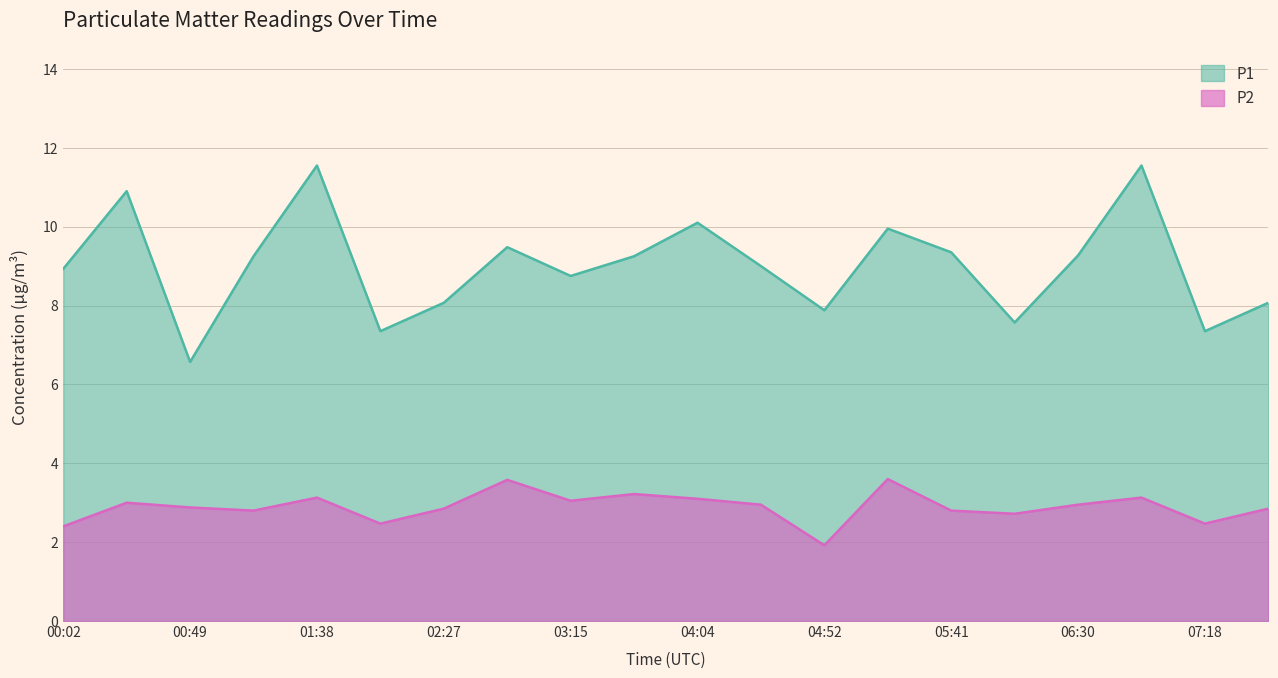

True or false: P1 and P2 intersect in this chart.

False